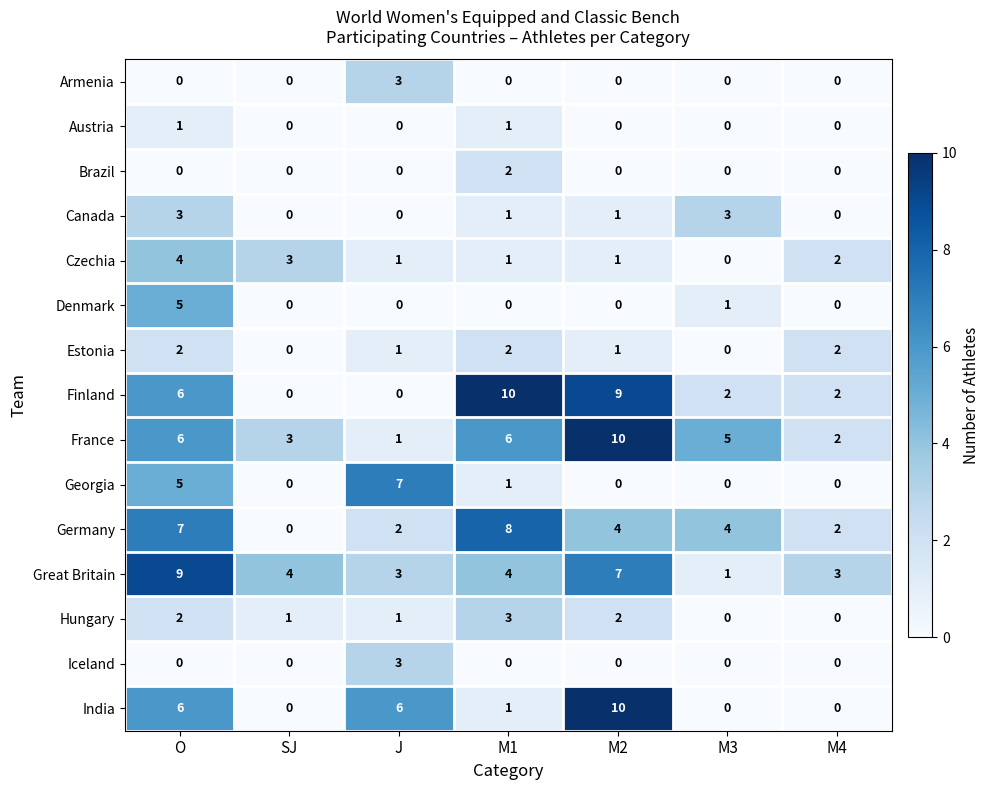

At which category is the sum across all series the highest?

O